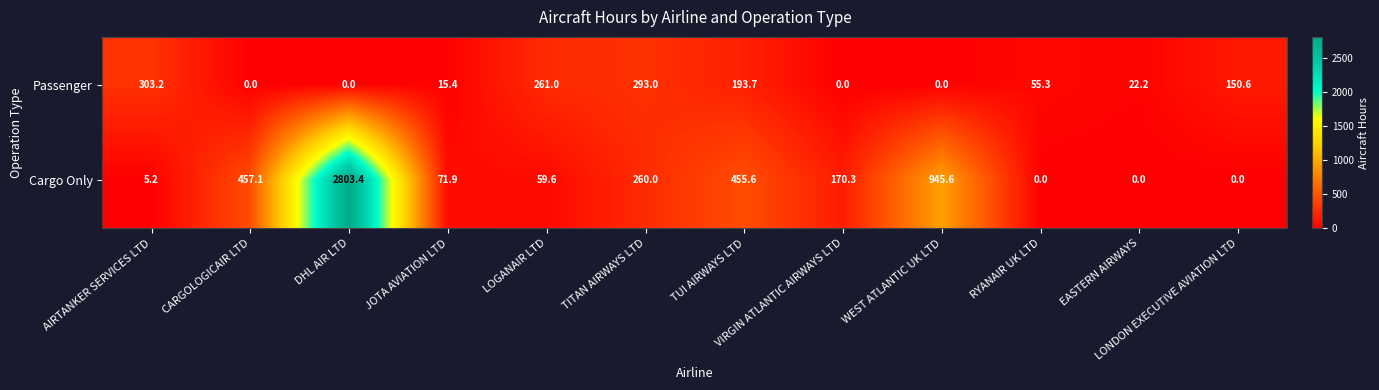

What is the greatest value displayed?

2803.4